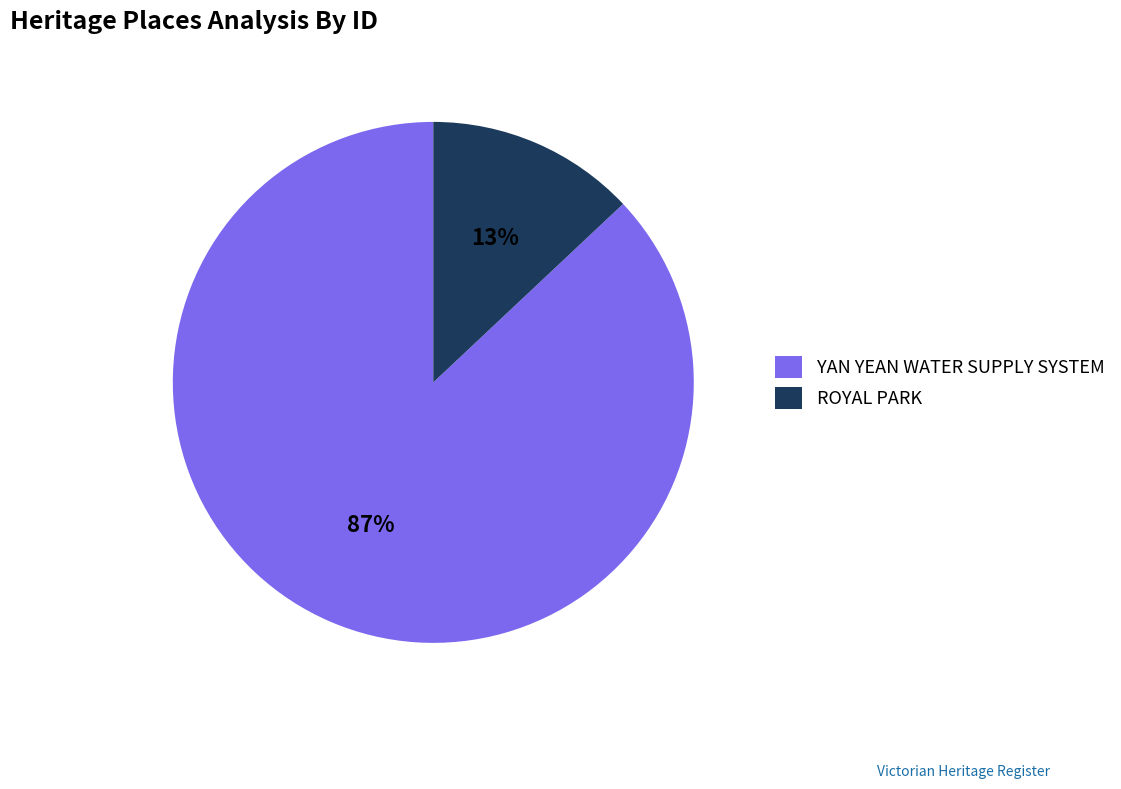

Does any single category account for the majority?

Yes